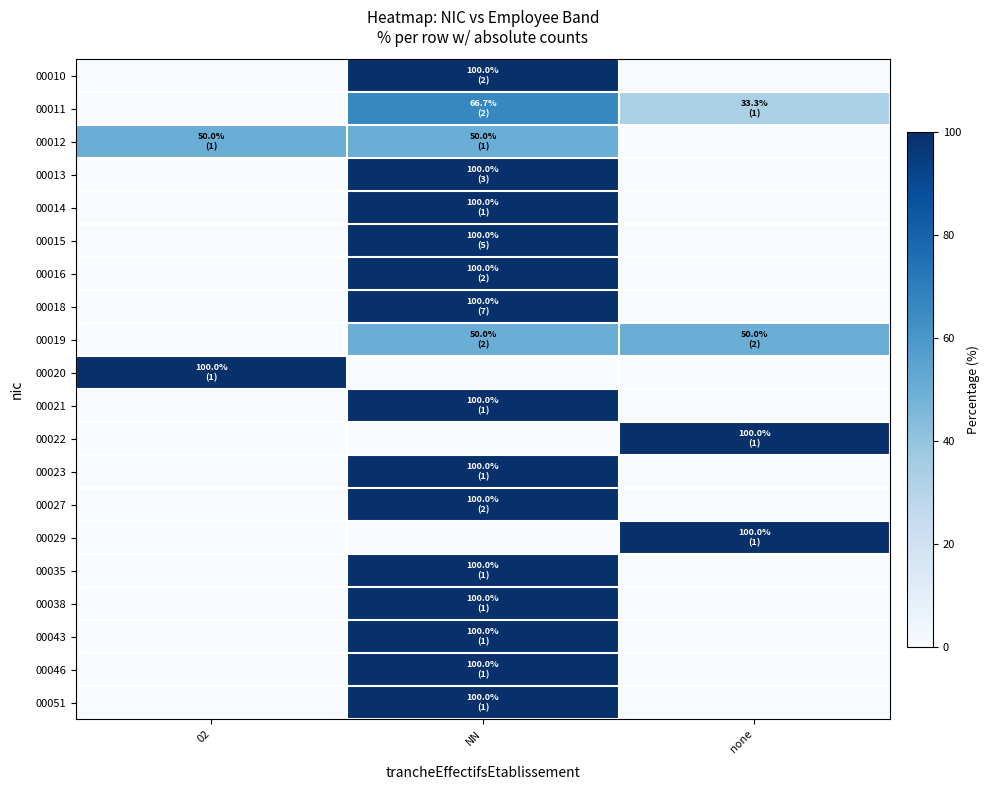

Between NN and none, which is larger?

NN